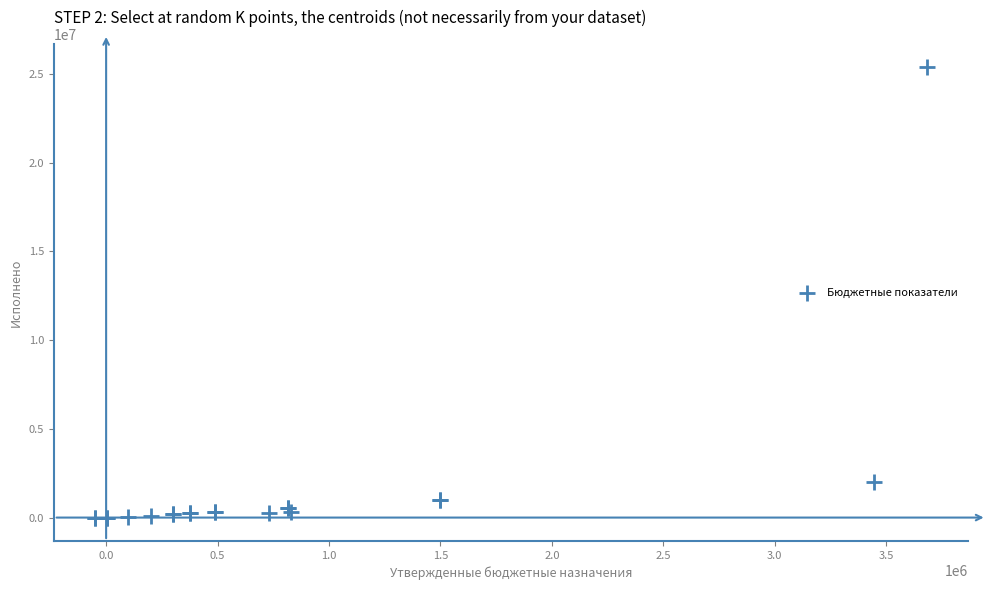

What Y value in the scatter plot is closest to 12681490?

2024654.8